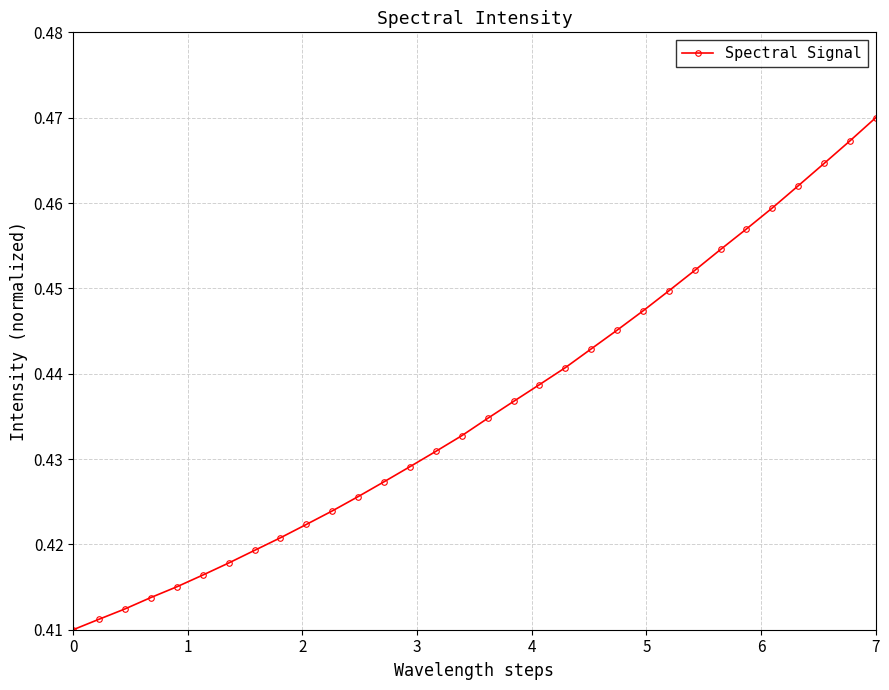

What is the sum of all values?

14.0